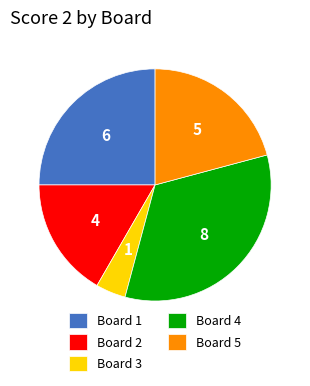

What is the ratio of the value at Board 3 to the value at Board 4?

0.1